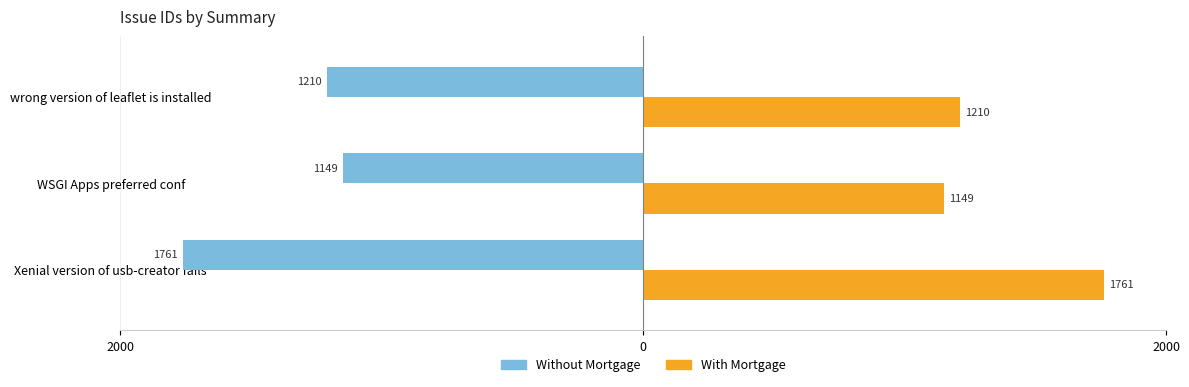

Which series has the widest spread of values?

Without Mortgage